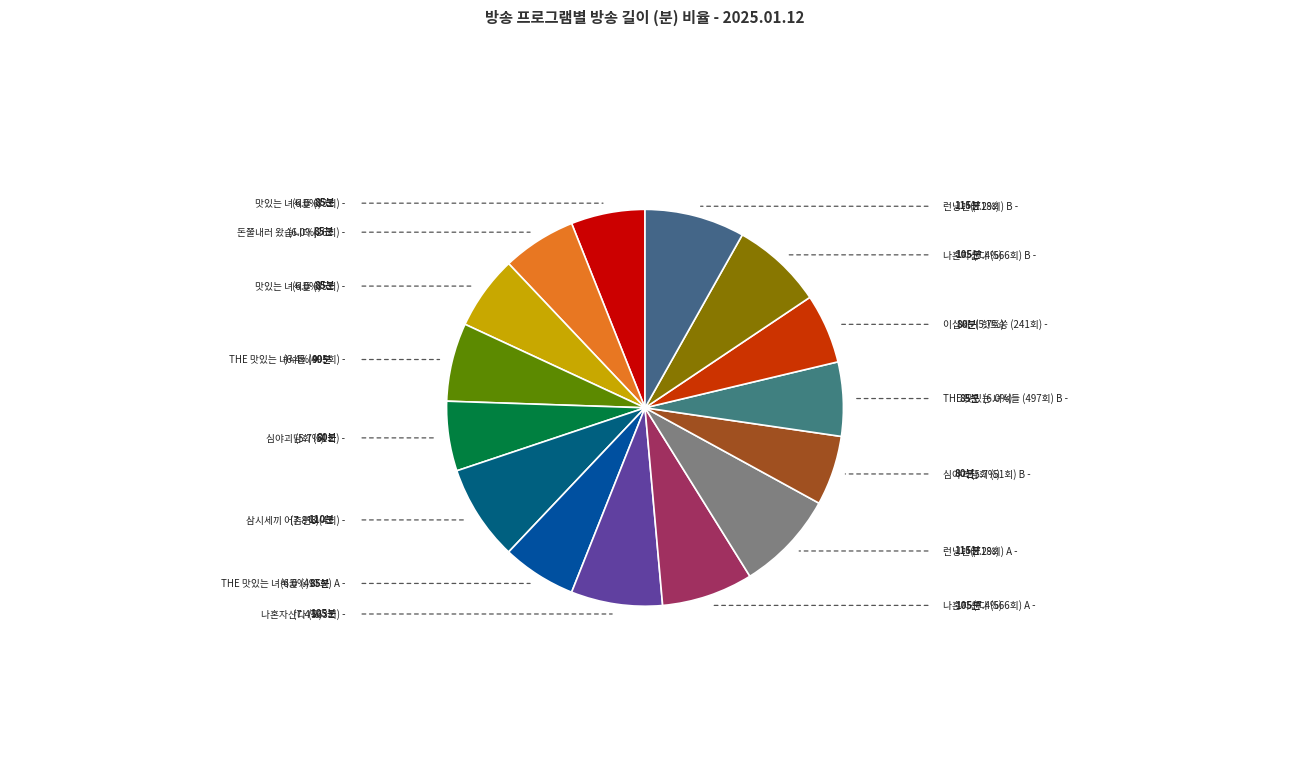

Count the number of slices in the pie.

15